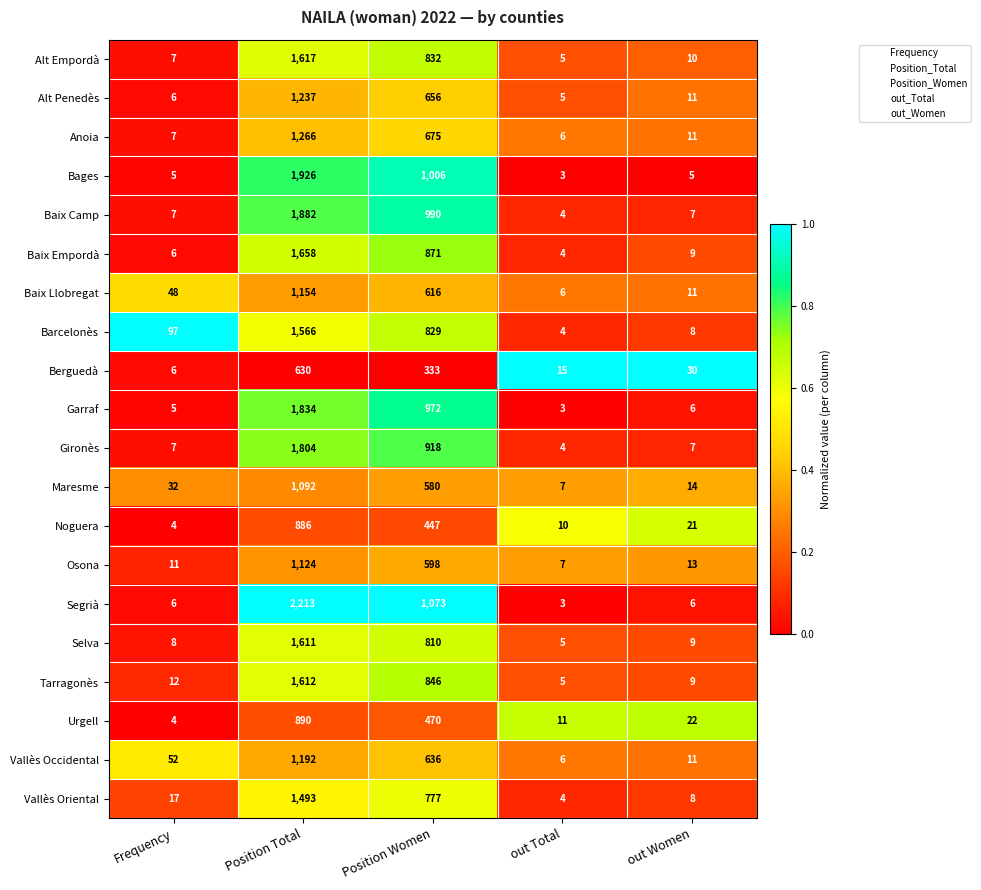

Which series has the largest total across all categories?

Segrià